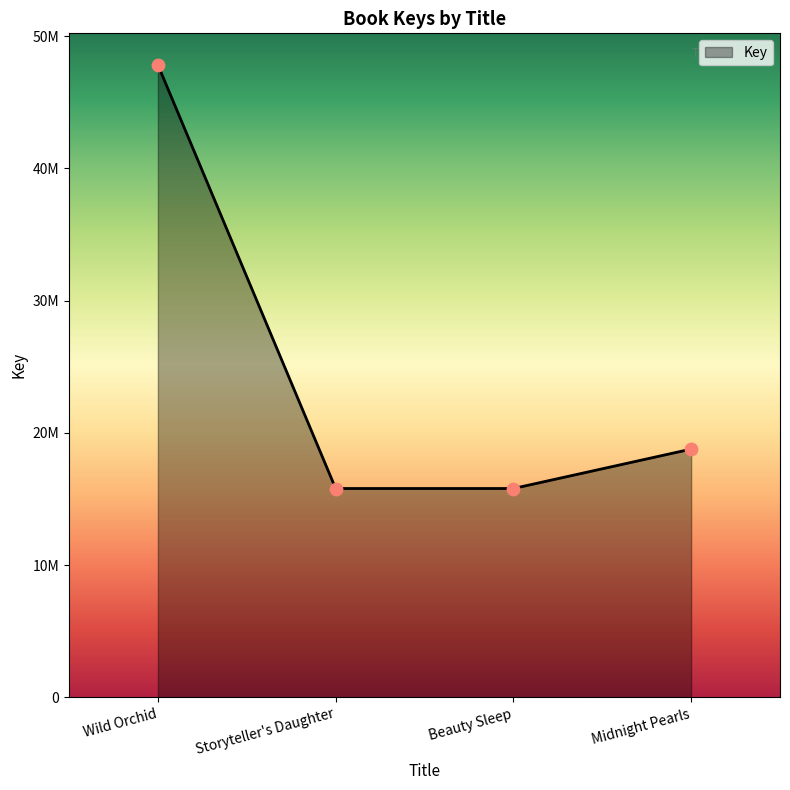

Is this an area chart (filled region under the line)?

Yes